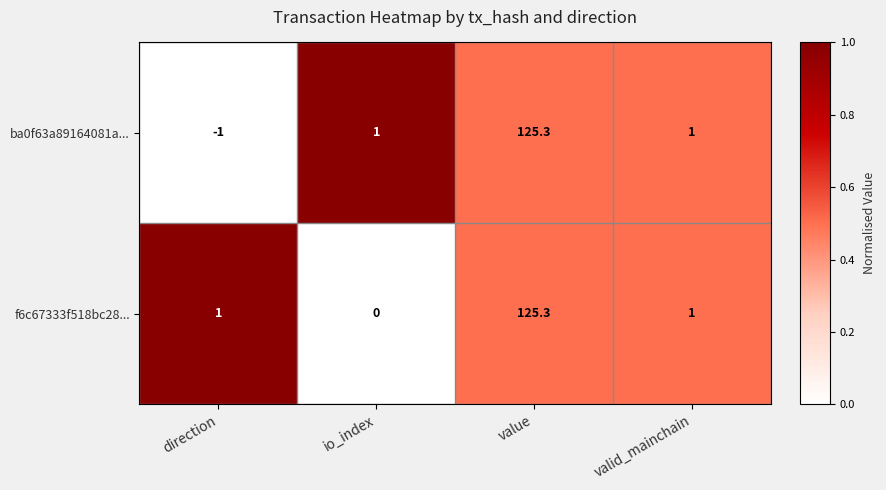

What is the sum of all f6c67333f518bc28... values?

127.3